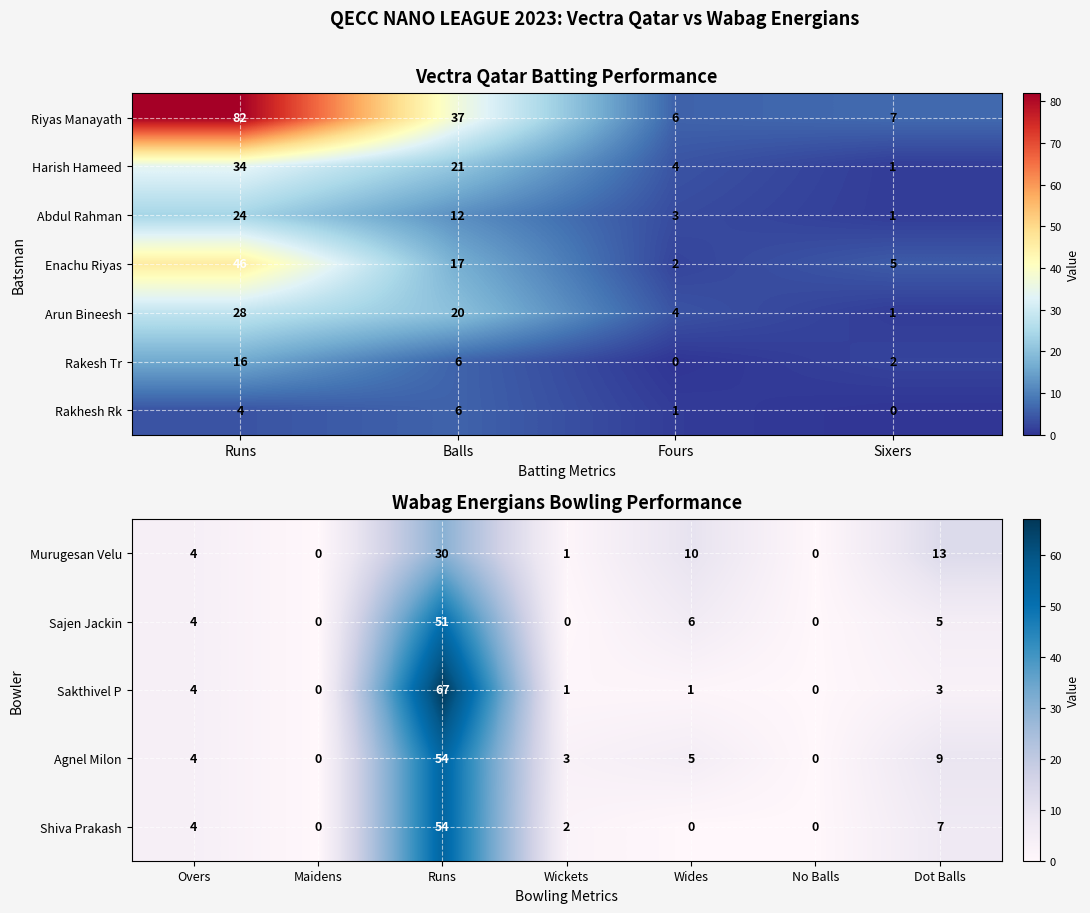

Which series has the widest spread of values?

Riyas Manayath